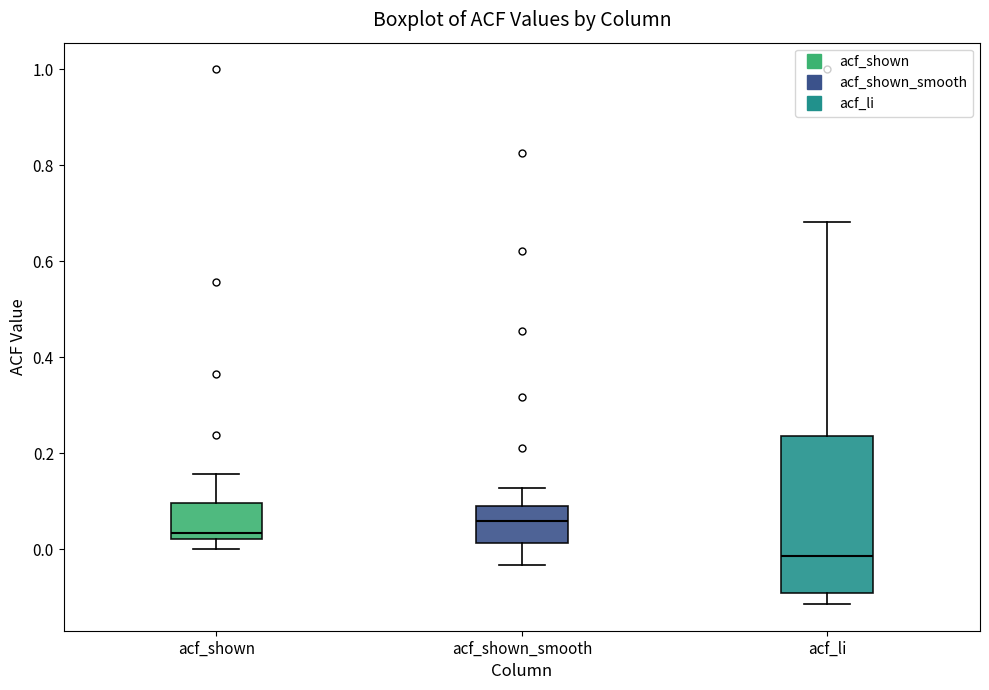

Comparing the boxes themselves (not the whiskers), which one is the tallest?

acf_li